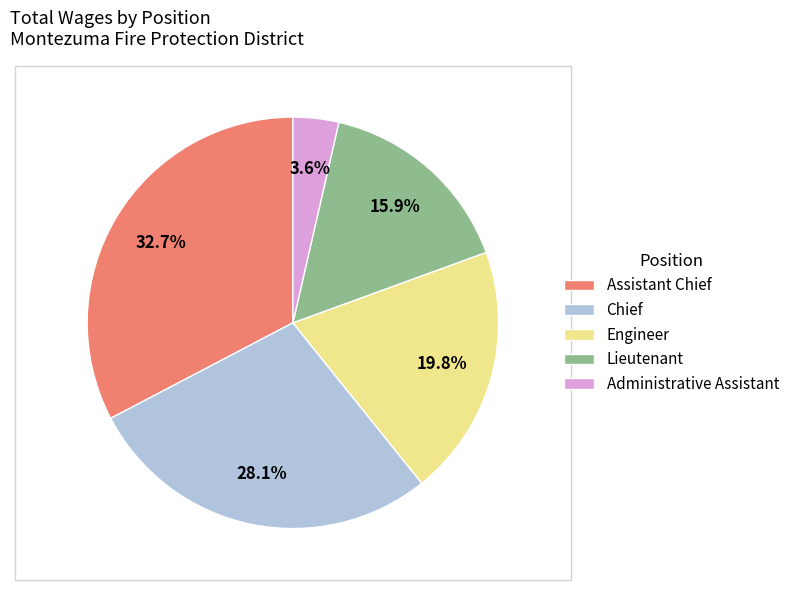

To the nearest percent, what is the average slice percentage?

20%